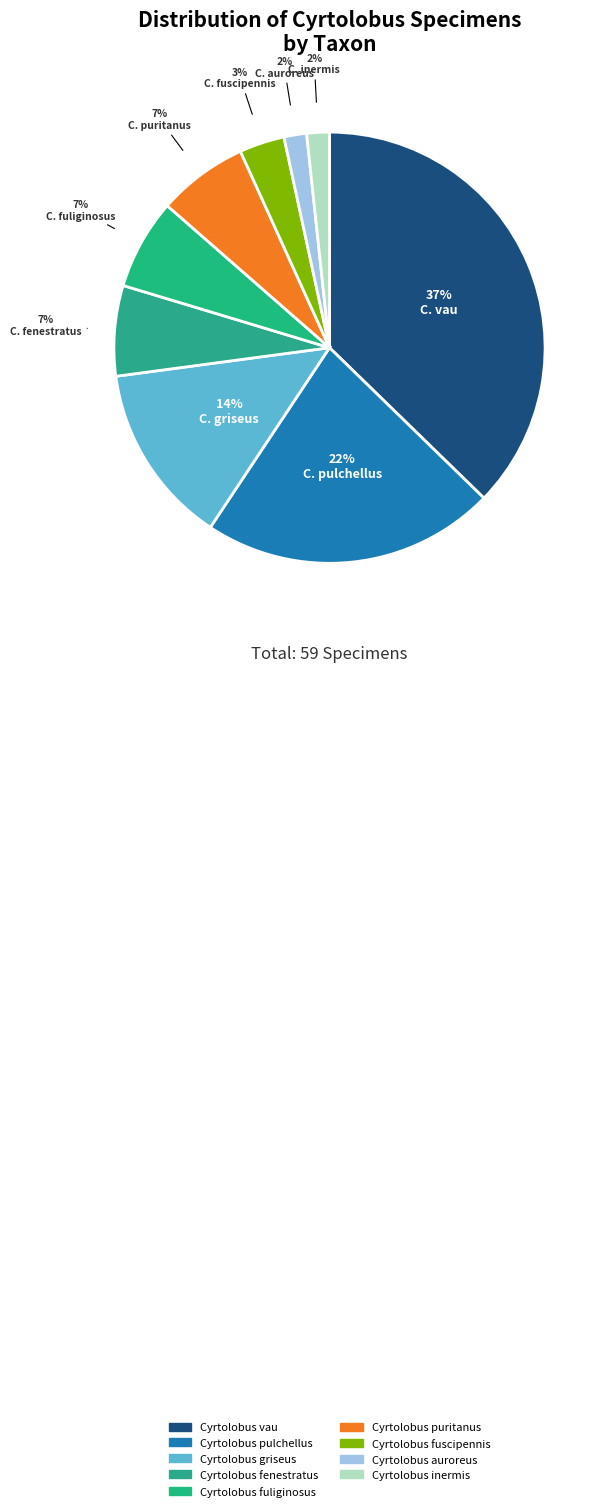

Is there any slice that represents more than half of the pie?

No